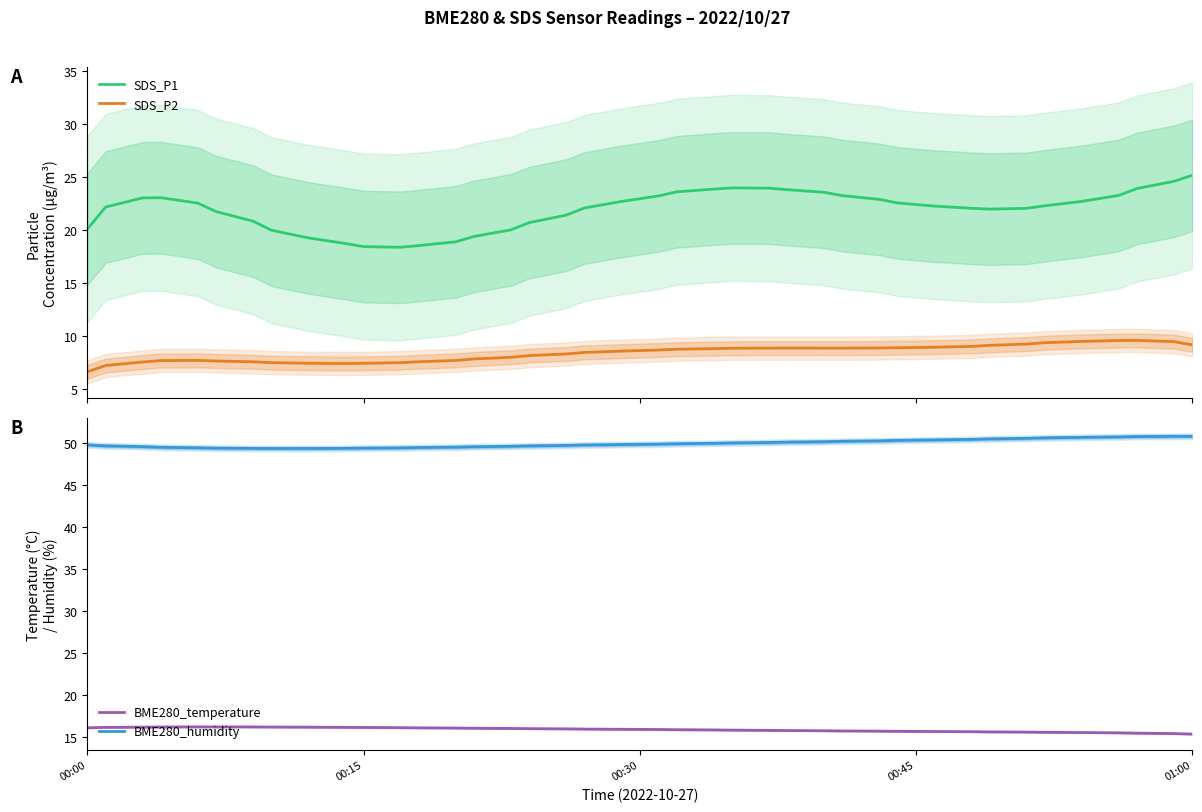

True or false: SDS_P1 and SDS_P2 cross at least once.

False